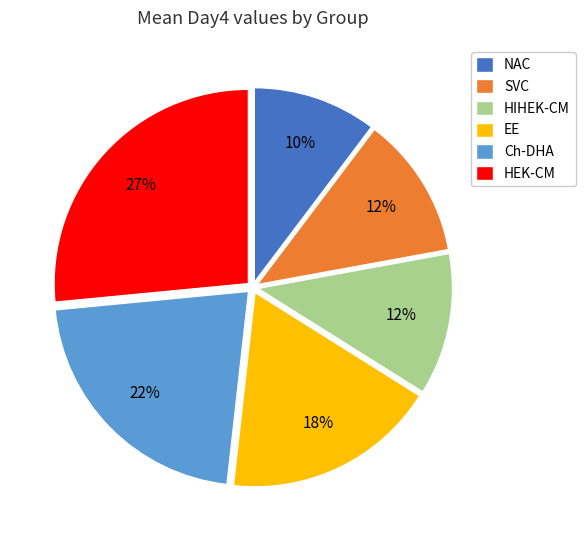

Combined, do SVC and HIHEK-CM account for over 50%?

No